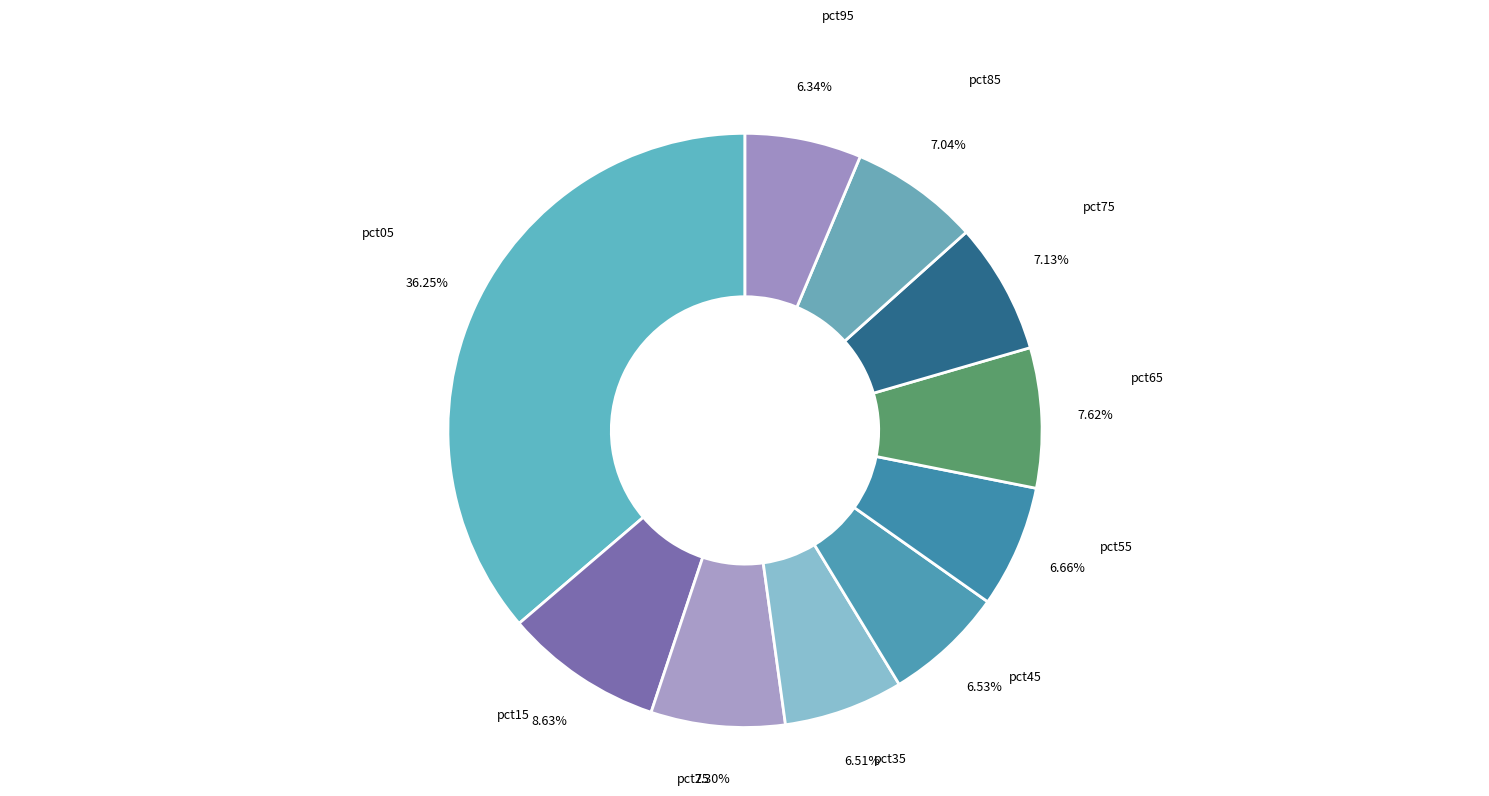

The pct65 slice represents 8% of the pie. True or false?

True